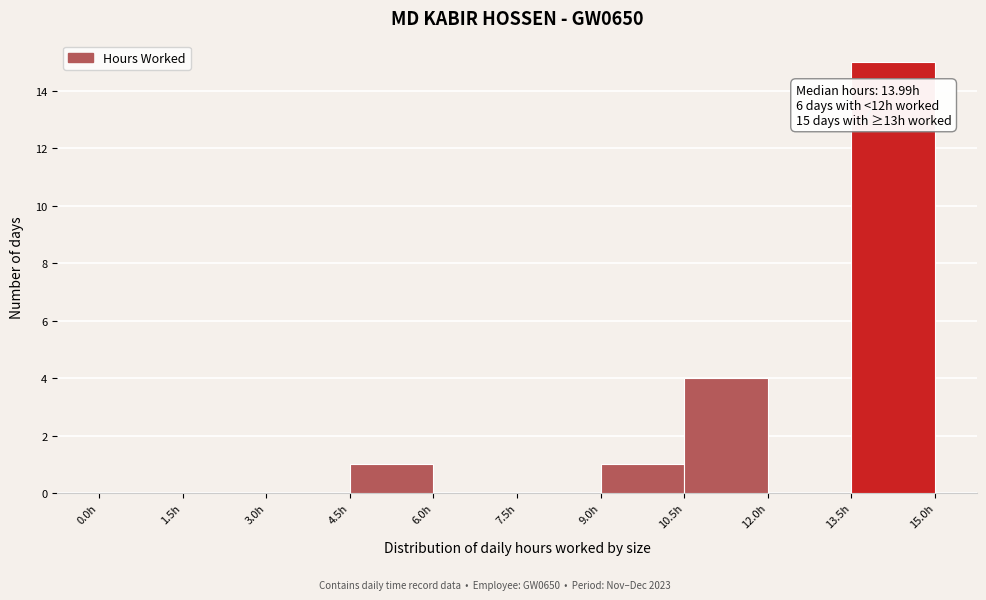

Over which range of the x-axis is the bar tallest?

13.5 to 15.0